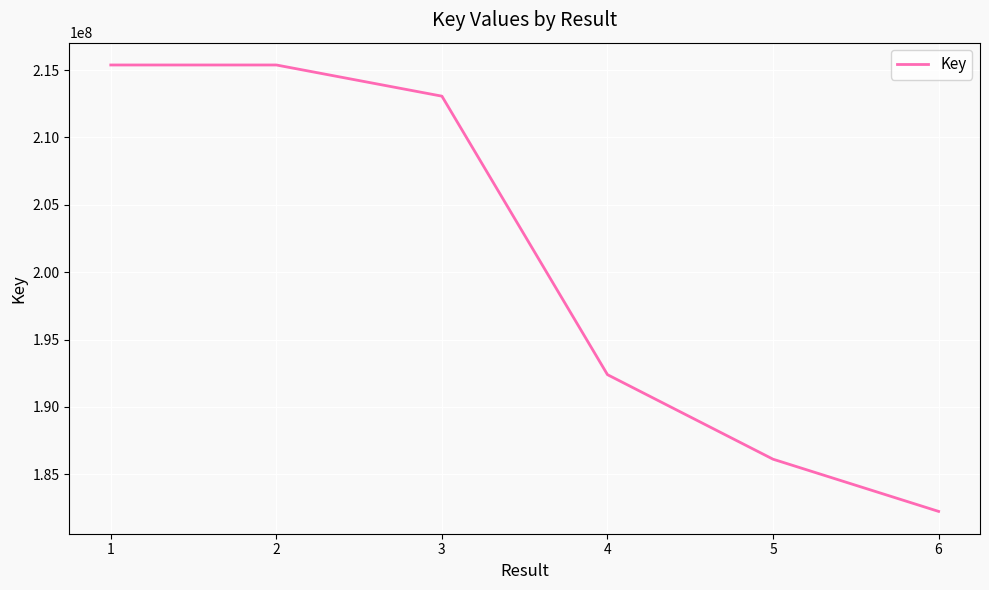

Is this an area chart (filled region under the line)?

No